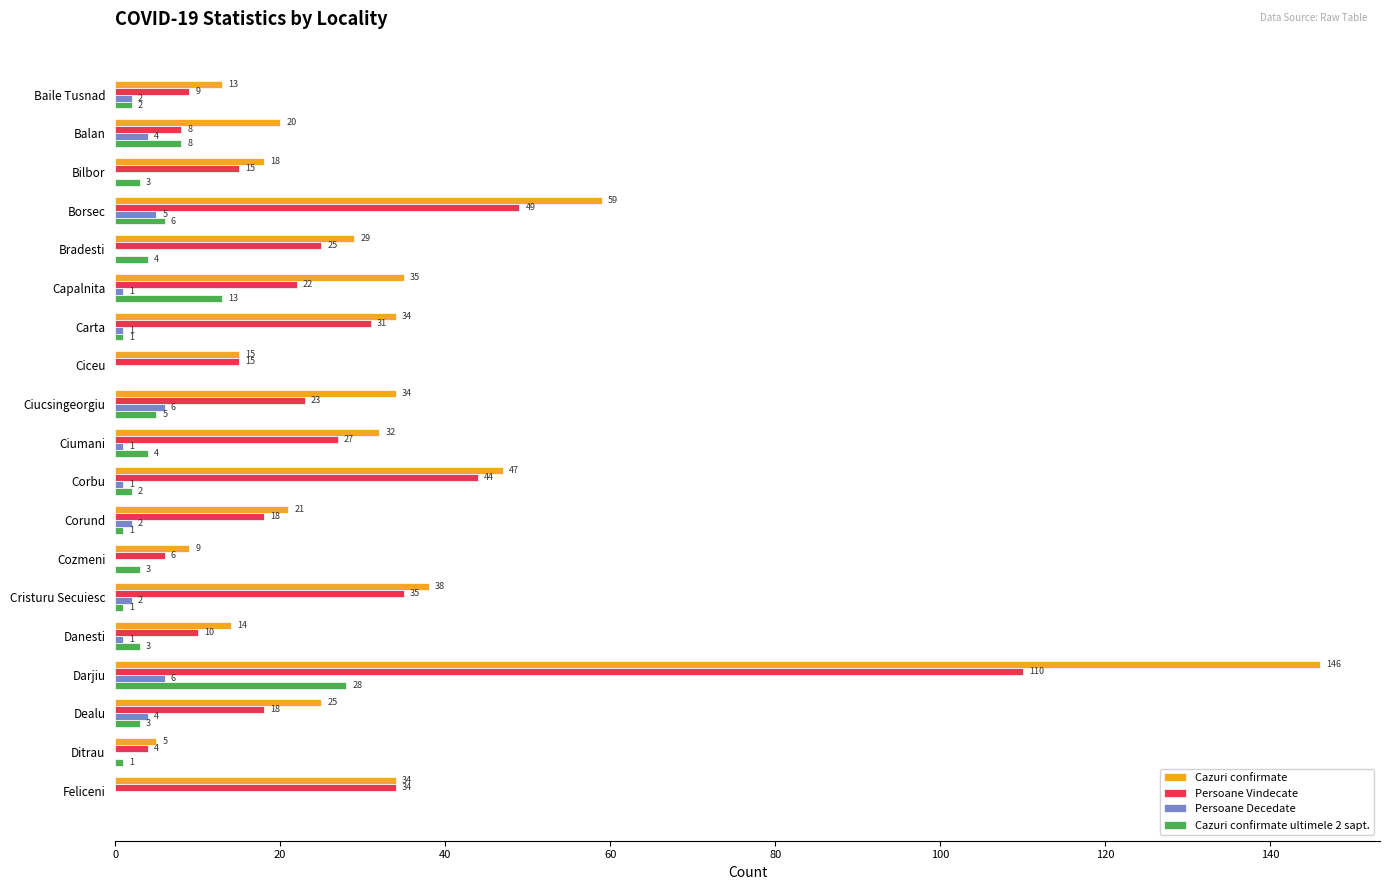

At which category does the chart reach its peak across all series?

Darjiu